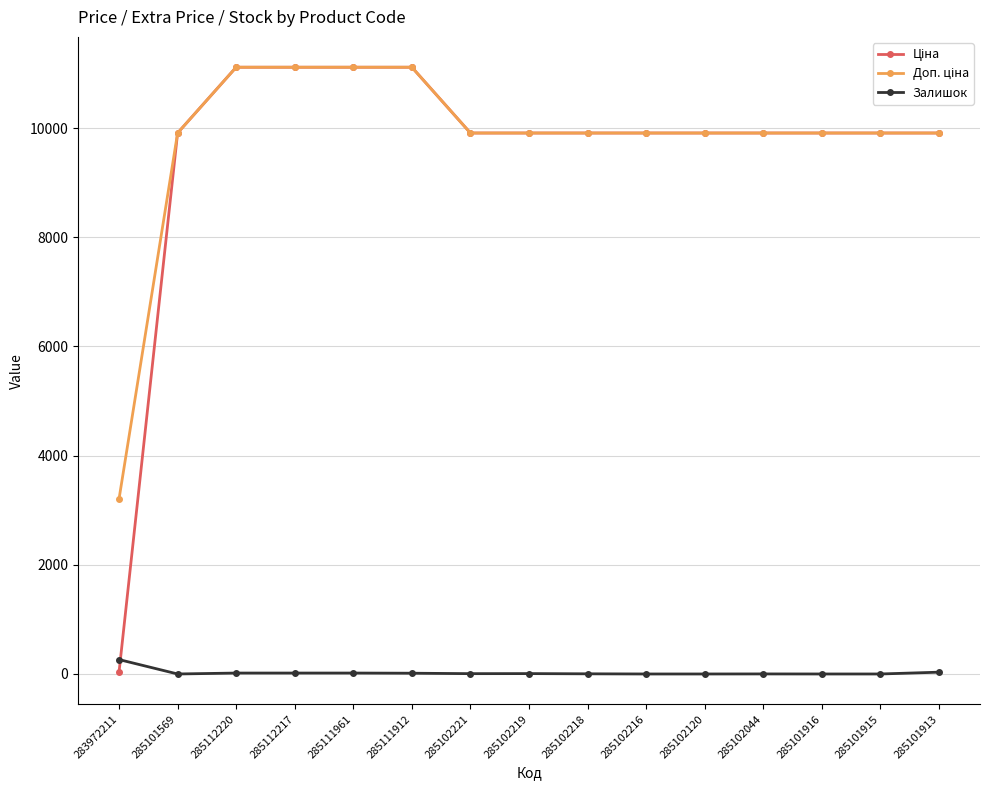

At how many categories does at least one series exceed 3656?

14